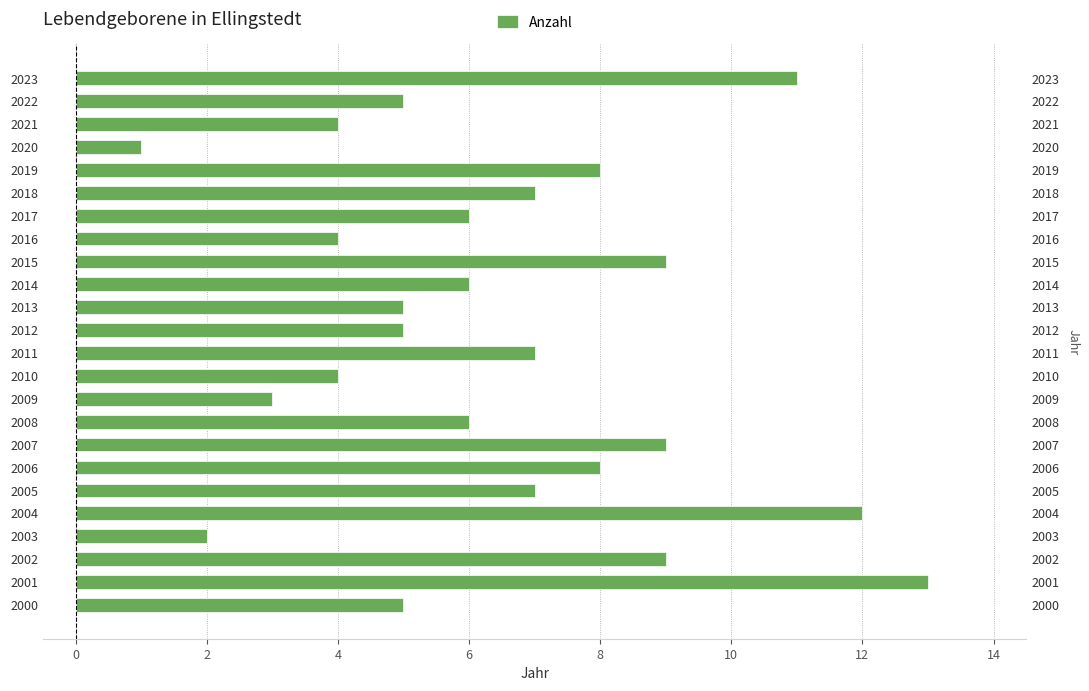

Reading right to left, what are all the values shown in this chart?

11	5	4	1	8	7	6	4	9	6	5	5	7	4	3	6	9	8	7	12	2	9	13	5